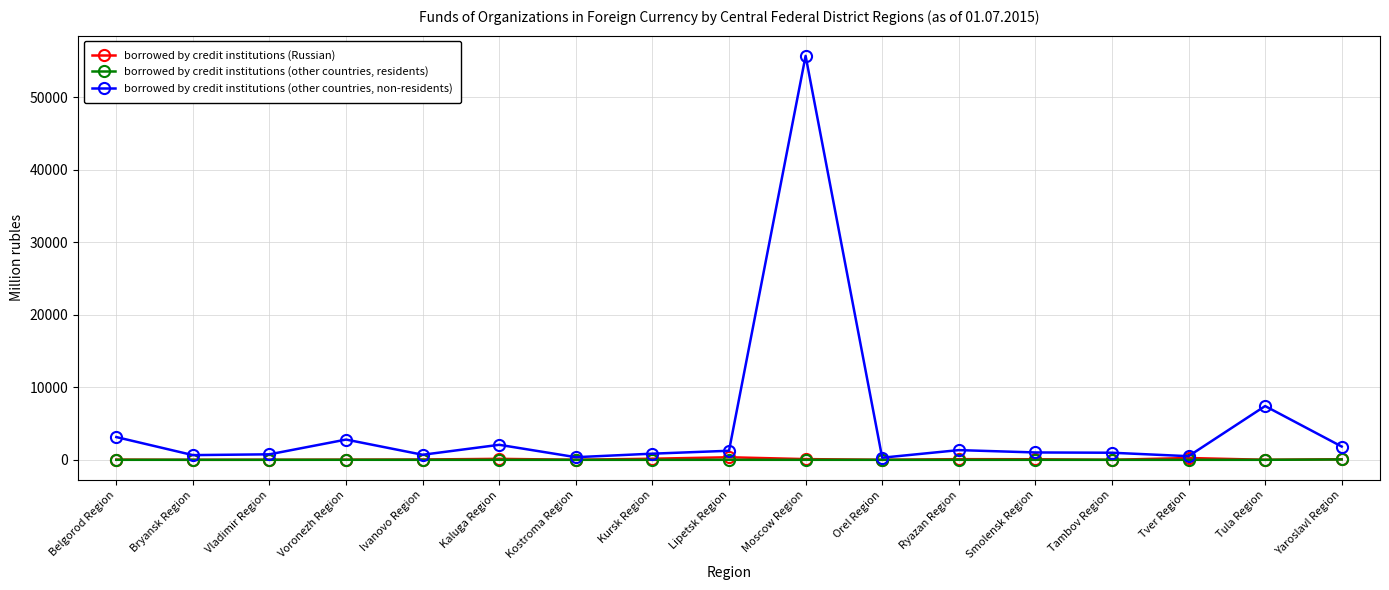

What is the label of the 7th point from the right?

Orel Region